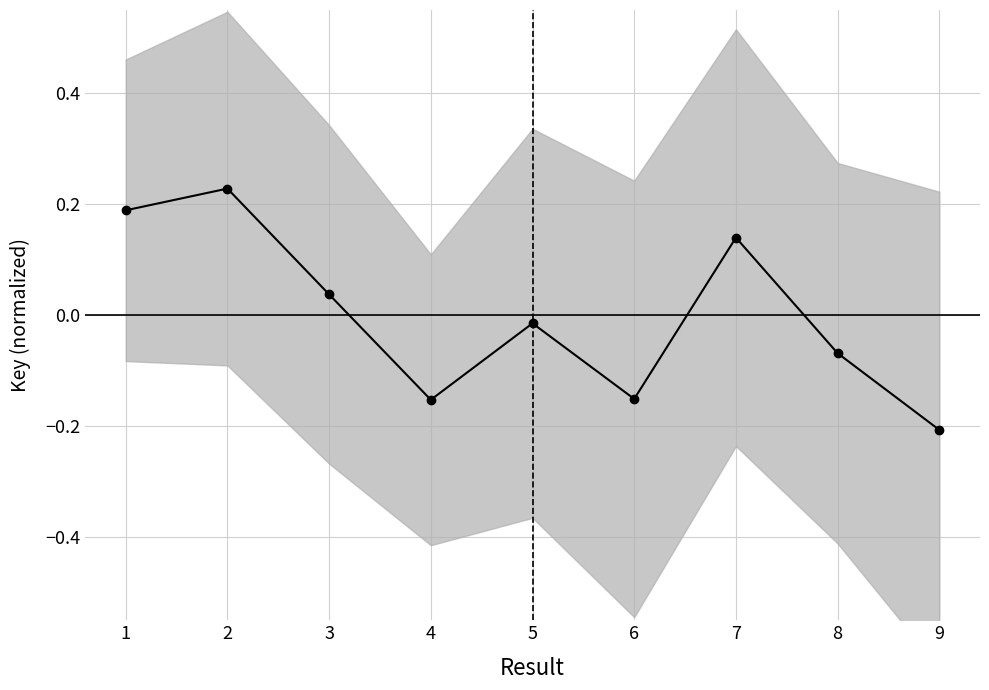

What is the smallest value displayed?

-0.2